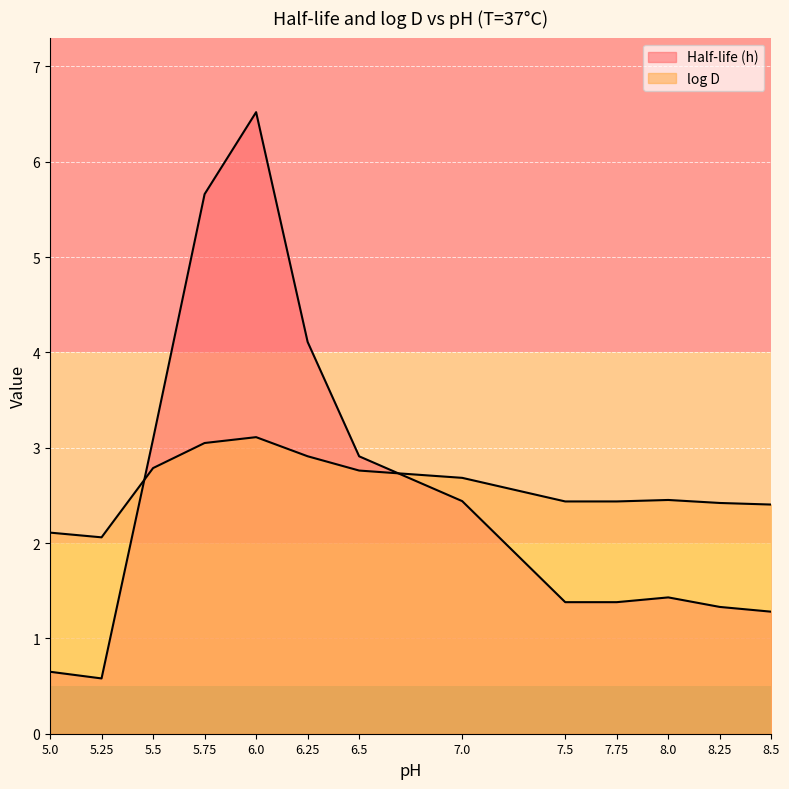

How many interior local peaks does the log D series have?

2